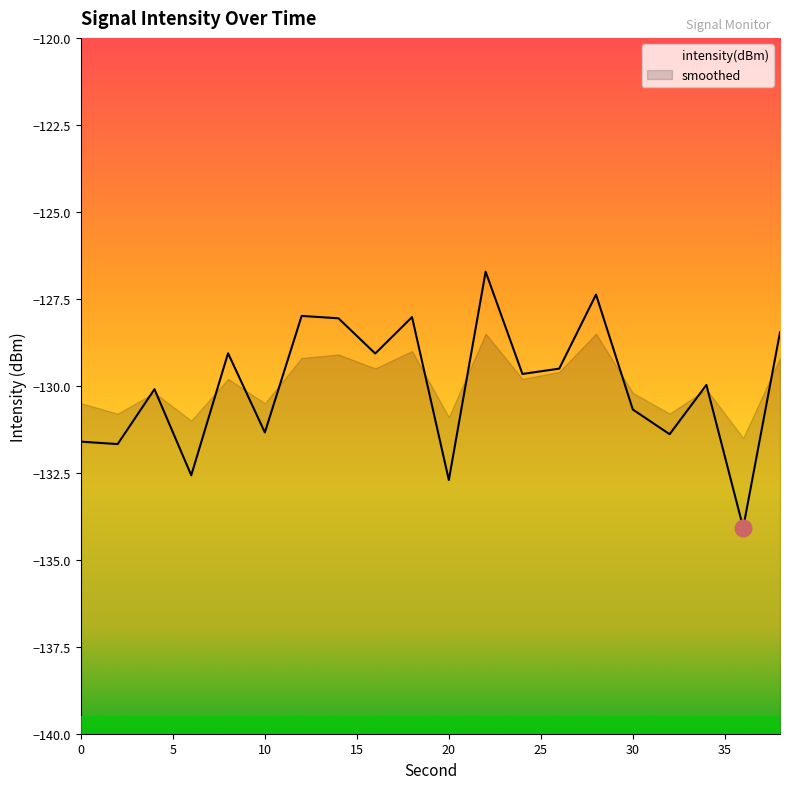

List the labels in order of value, smallest first.

36, 20, 6, 2, 0, 32, 10, 30, 4, 34, 24, 26, 16, 8, 38, 14, 18, 12, 28, 22